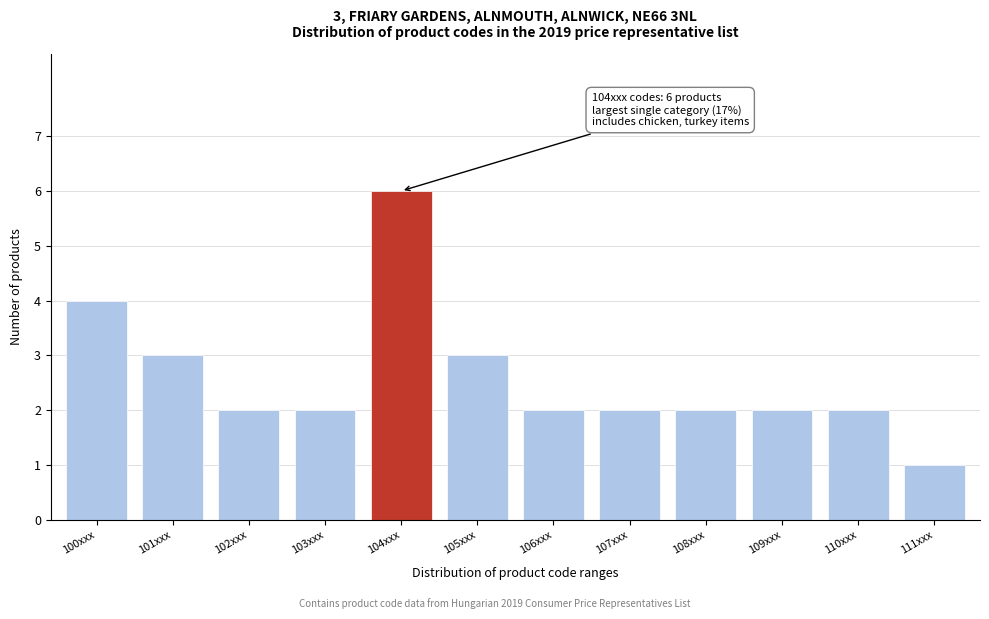

Reading right to left, extract all data points from this chart.

1	2	2	2	2	2	3	6	2	2	3	4